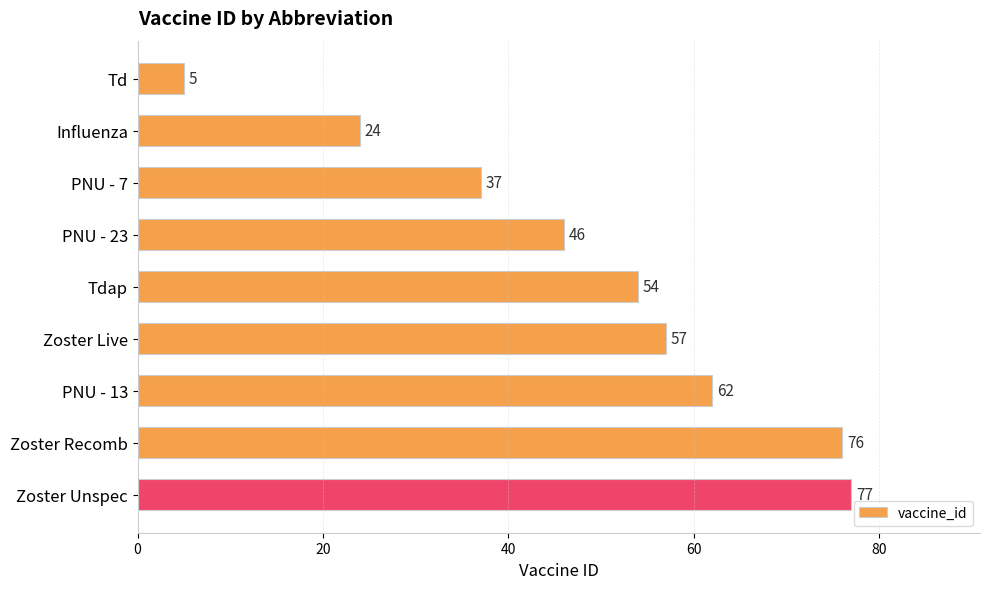

What is the difference between the values at Zoster Recomb and Tdap?

22